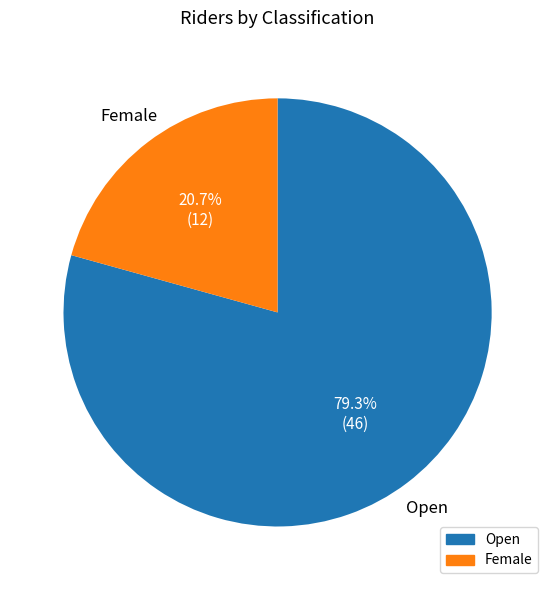

Is it true that Female is 6% of the pie?

False